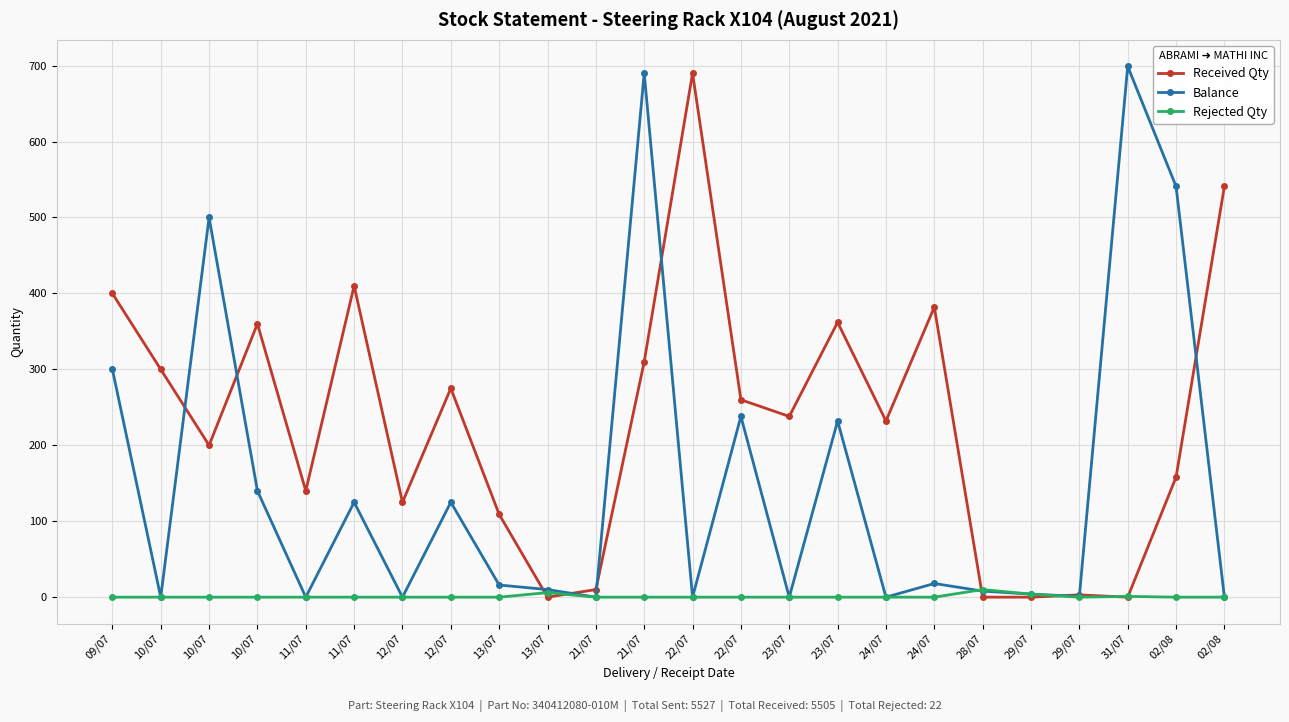

At 29/07, list the series in order from largest to smallest.

Balance, Rejected Qty, Received Qty